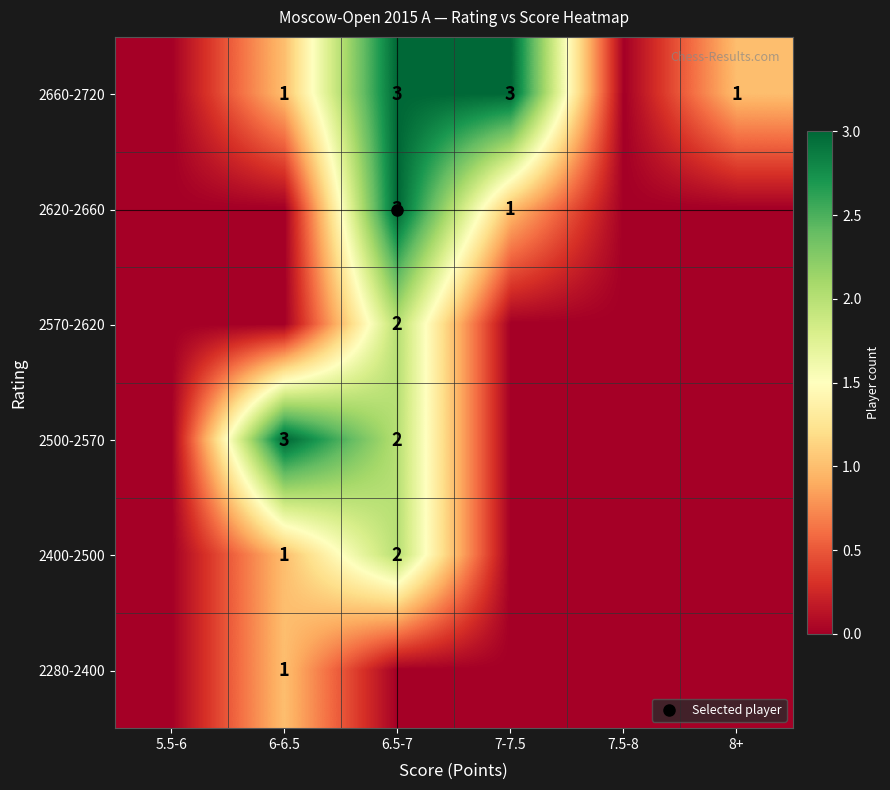

Is the value of 2500-2570 at 7-7.5 greater than the value of 2660-2720 at 7-7.5?

No